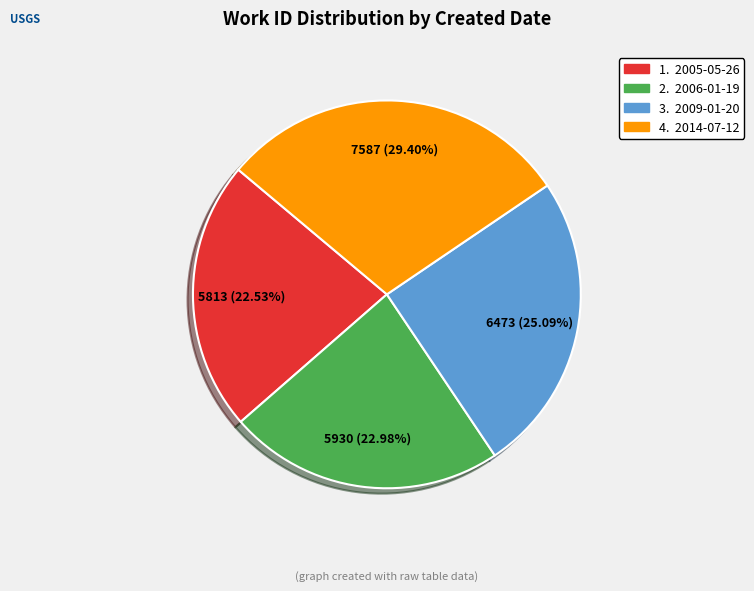

Does any single category account for the majority?

No